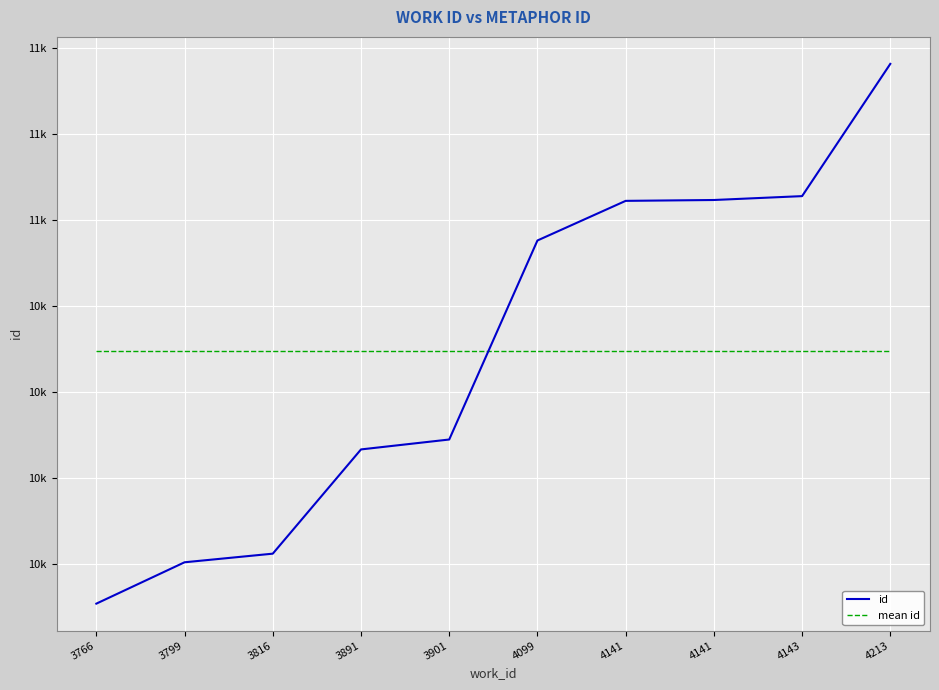

What are all the series names shown in the legend?

id, mean id